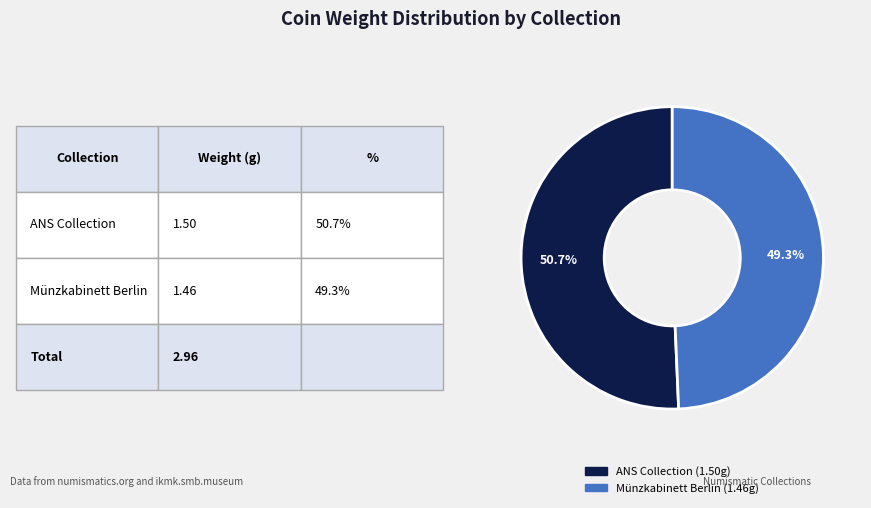

Does any single category account for the majority?

Yes